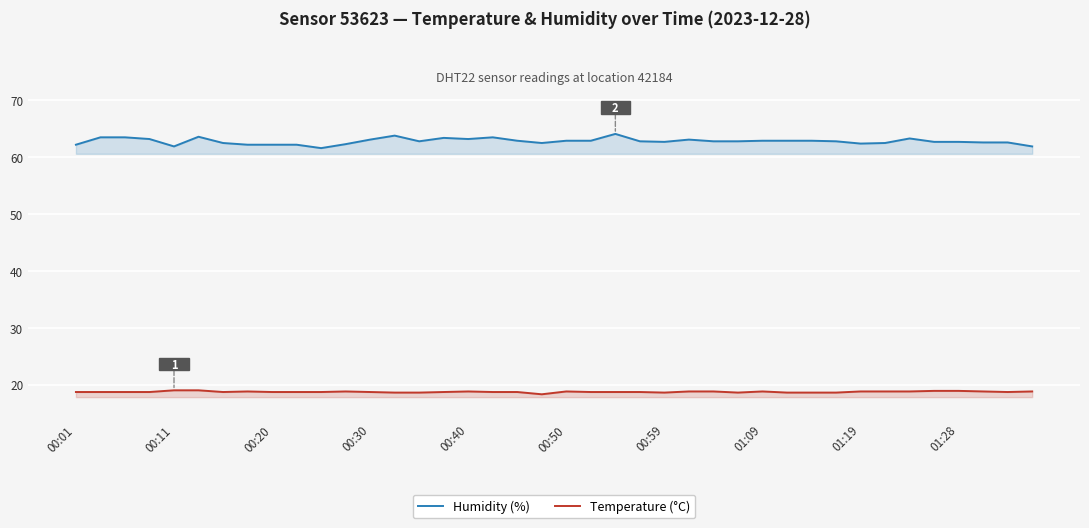

Read the Humidity (%) value at 01:28.

62.7